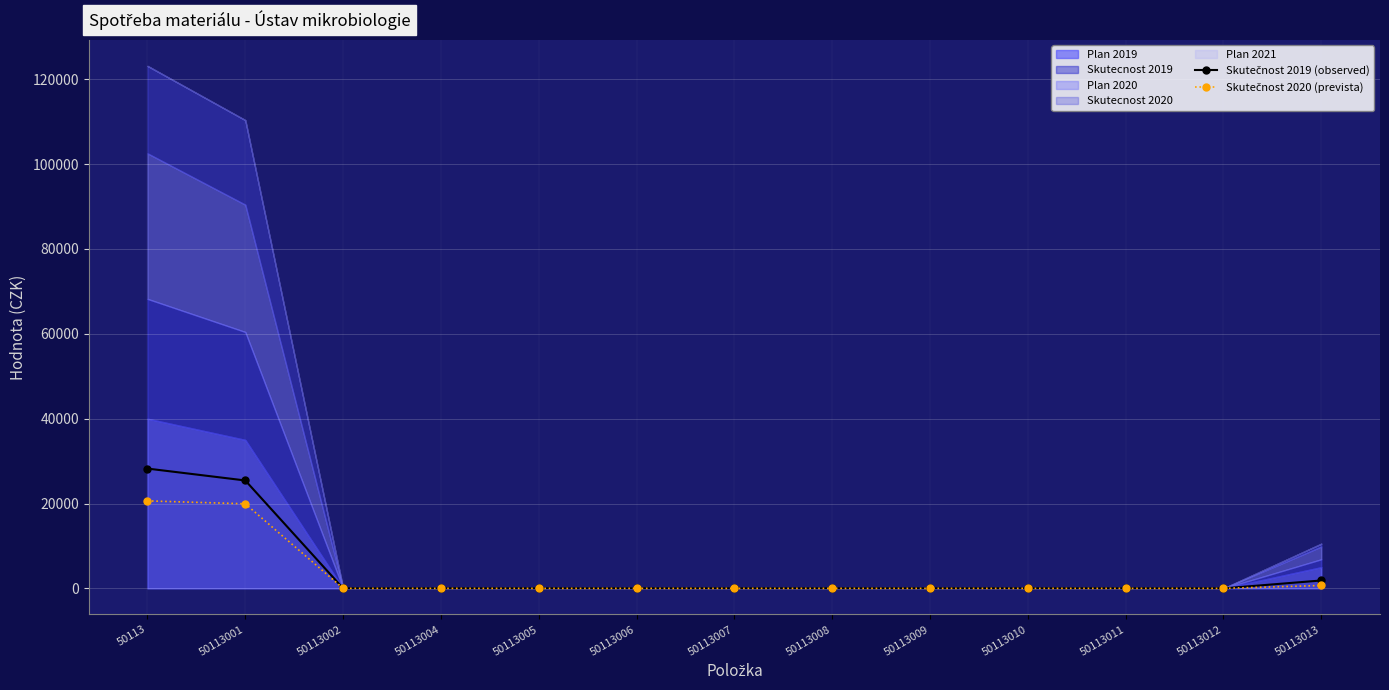

What is the sum of the Skutečnost 2019 (observed) values at 50113006 and 50113013?

1860.7